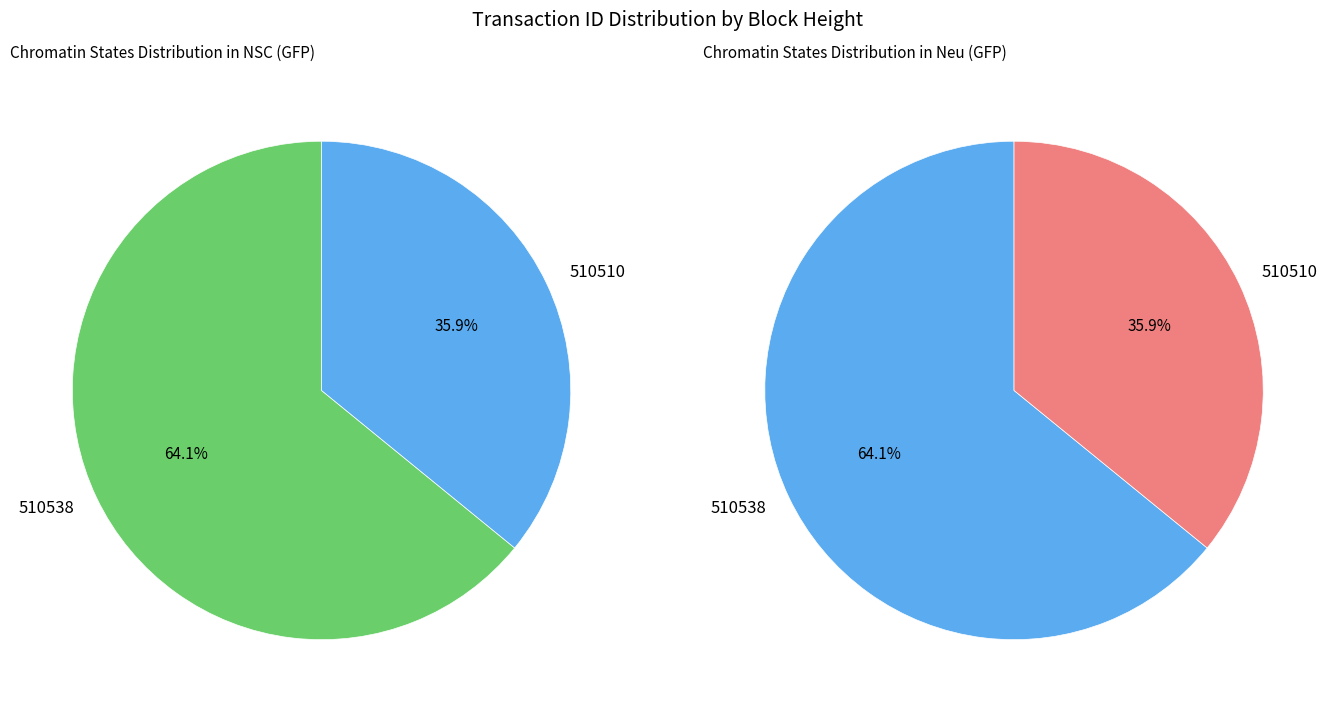

To the nearest percent, what is the average slice percentage?

50%